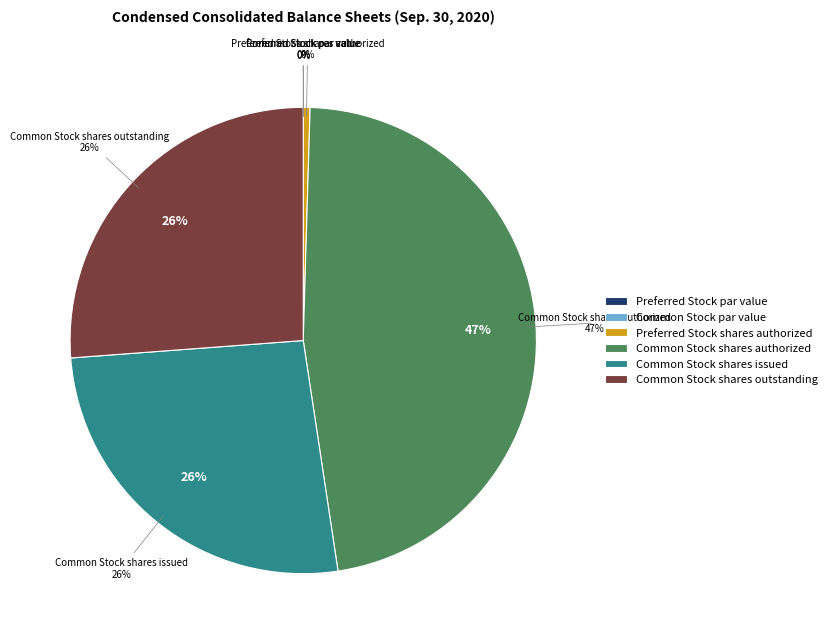

Combined, what portion of the pie is Common Stock shares outstanding and Preferred Stock shares authorized?

26.7%